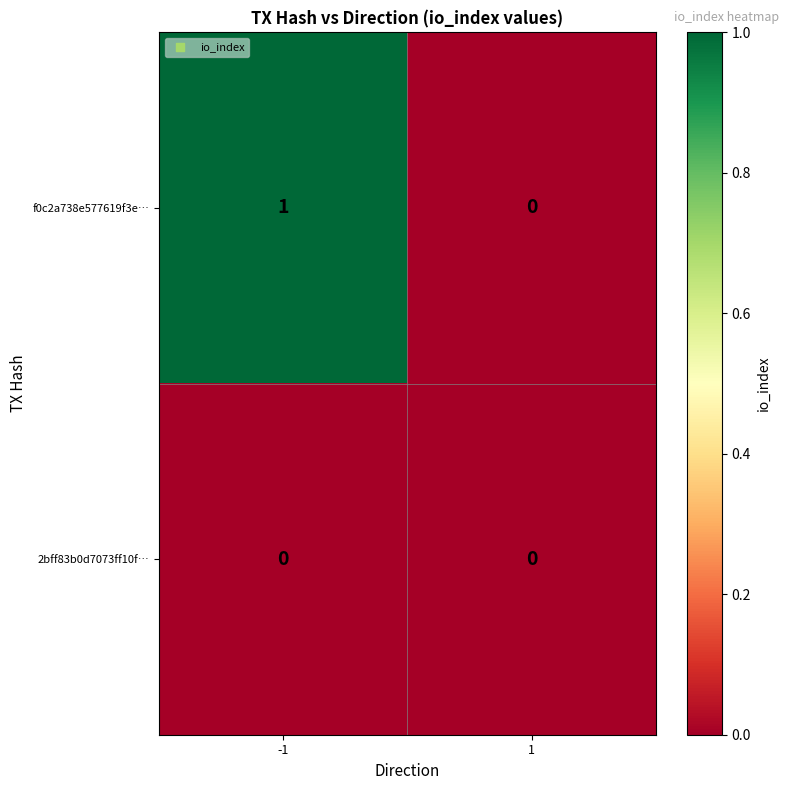

Between -1 and 1, which series saw the biggest shift?

f0c2a738e577619f3e…